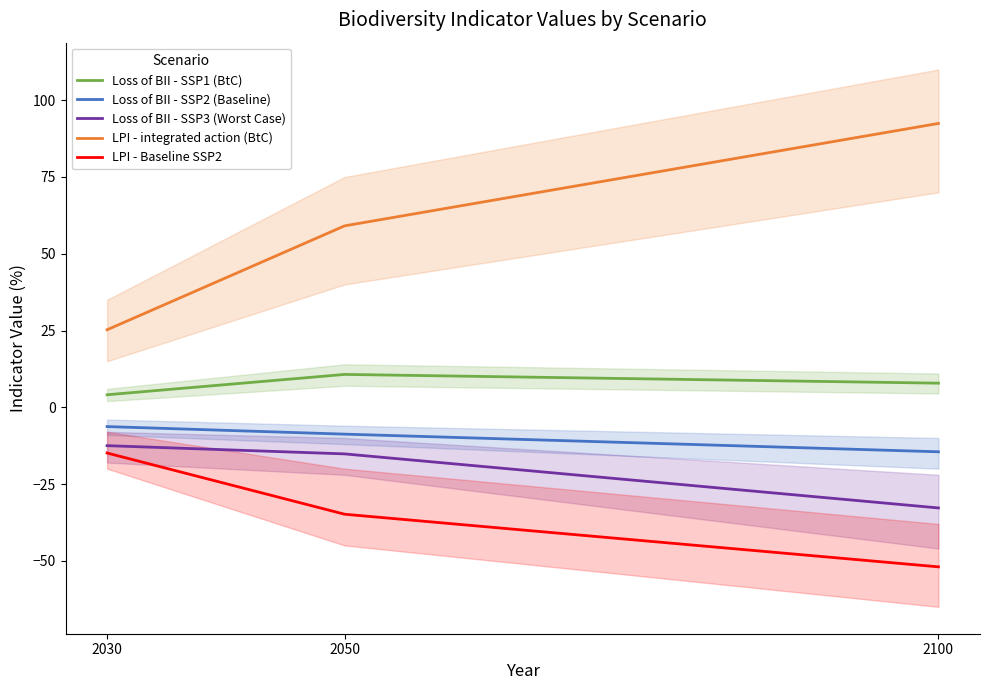

At which label does Loss of BII - SSP2 (Baseline) reach its peak?

2030